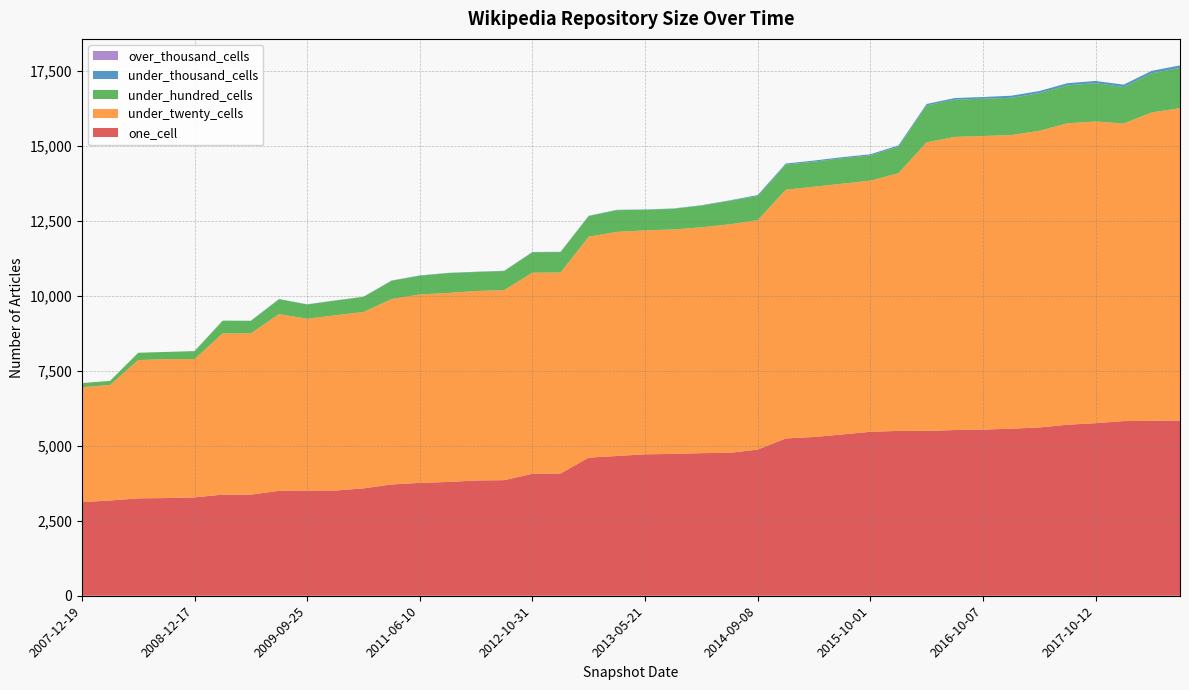

Reading left to right, extract all data points from this chart.

one_cell: 2007-12-19=3121	2008-04-01=3177	2008-06-27=3247	2008-10-10=3258	2008-12-17=3280	2009-04-06=3374	2009-06-17=3373	2010-04-01=3499	2009-09-25=3508	2009-12-16=3509	2010-07-26=3581	2011-02-21=3711	2011-06-10=3765	2012-07-13=3794	2012-01-18=3844	2012-03-26=3855	2012-10-31=4068	2012-12-11=4077	2013-02-20=4606	2013-12-20=4660	2013-05-21=4717	2013-07-09=4729	2013-09-10=4756	2014-03-28=4765	2014-09-08=4875	2015-01-19=5246	2015-04-09=5295	2015-07-03=5378	2015-10-01=5468	2016-01-04=5497	2016-04-05=5499	2016-07-04=5526	2016-10-07=5541	2016-12-27=5572	2017-04-12=5611	2017-07-24=5704	2017-10-12=5754	2017-12-22=5825	2018-04-09=5835	2018-07-11=5841
under_twenty_cells: 2007-12-19=3834	2008-04-01=3852	2008-06-27=4613	2008-10-10=4631	2008-12-17=4612	2009-04-06=5378	2009-06-17=5376	2010-04-01=5895	2009-09-25=5730	2009-12-16=5845	2010-07-26=5881	2011-02-21=6183	2011-06-10=6283	2012-07-13=6304	2012-01-18=6319	2012-03-26=6339	2012-10-31=6706	2012-12-11=6703	2013-02-20=7368	2013-12-20=7475	2013-05-21=7468	2013-07-09=7485	2013-09-10=7531	2014-03-28=7621	2014-09-08=7650	2015-01-19=8296	2015-04-09=8345	2015-07-03=8363	2015-10-01=8376	2016-01-04=8594	2016-04-05=9622	2016-07-04=9776	2016-10-07=9791	2016-12-27=9790	2017-04-12=9894	2017-07-24=10053	2017-10-12=10061	2017-12-22=9925	2018-04-09=10282	2018-07-11=10419
under_hundred_cells: 2007-12-19=137	2008-04-01=137	2008-06-27=243	2008-10-10=242	2008-12-17=266	2009-04-06=419	2009-06-17=418	2010-04-01=494	2009-09-25=475	2009-12-16=488	2010-07-26=504	2011-02-21=610	2011-06-10=624	2012-07-13=659	2012-01-18=632	2012-03-26=634	2012-10-31=680	2012-12-11=680	2013-02-20=688	2013-12-20=721	2013-05-21=687	2013-07-09=690	2013-09-10=722	2014-03-28=783	2014-09-08=802	2015-01-19=836	2015-04-09=836	2015-07-03=848	2015-10-01=841	2016-01-04=886	2016-04-05=1226	2016-07-04=1242	2016-10-07=1245	2016-12-27=1242	2017-04-12=1254	2017-07-24=1264	2017-10-12=1280	2017-12-22=1214	2018-04-09=1306	2018-07-11=1342
under_thousand_cells: 2007-12-19=0	2008-04-01=0	2008-06-27=0	2008-10-10=0	2008-12-17=1	2009-04-06=4	2009-06-17=4	2010-04-01=7	2009-09-25=7	2009-12-16=7	2010-07-26=7	2011-02-21=9	2011-06-10=10	2012-07-13=10	2012-01-18=10	2012-03-26=10	2012-10-31=10	2012-12-11=10	2013-02-20=10	2013-12-20=14	2013-05-21=10	2013-07-09=10	2013-09-10=14	2014-03-28=15	2014-09-08=35	2015-01-19=36	2015-04-09=37	2015-07-03=37	2015-10-01=37	2016-01-04=41	2016-04-05=52	2016-07-04=54	2016-10-07=55	2016-12-27=71	2017-04-12=71	2017-07-24=72	2017-10-12=72	2017-12-22=81	2018-04-09=83	2018-07-11=84
over_thousand_cells: 2007-12-19=0	2008-04-01=0	2008-06-27=0	2008-10-10=0	2008-12-17=0	2009-04-06=0	2009-06-17=0	2010-04-01=0	2009-09-25=0	2009-12-16=0	2010-07-26=0	2011-02-21=0	2011-06-10=0	2012-07-13=0	2012-01-18=0	2012-03-26=0	2012-10-31=0	2012-12-11=0	2013-02-20=0	2013-12-20=0	2013-05-21=0	2013-07-09=0	2013-09-10=0	2014-03-28=0	2014-09-08=0	2015-01-19=0	2015-04-09=0	2015-07-03=0	2015-10-01=0	2016-01-04=0	2016-04-05=0	2016-07-04=0	2016-10-07=0	2016-12-27=0	2017-04-12=0	2017-07-24=0	2017-10-12=0	2017-12-22=0	2018-04-09=0	2018-07-11=0